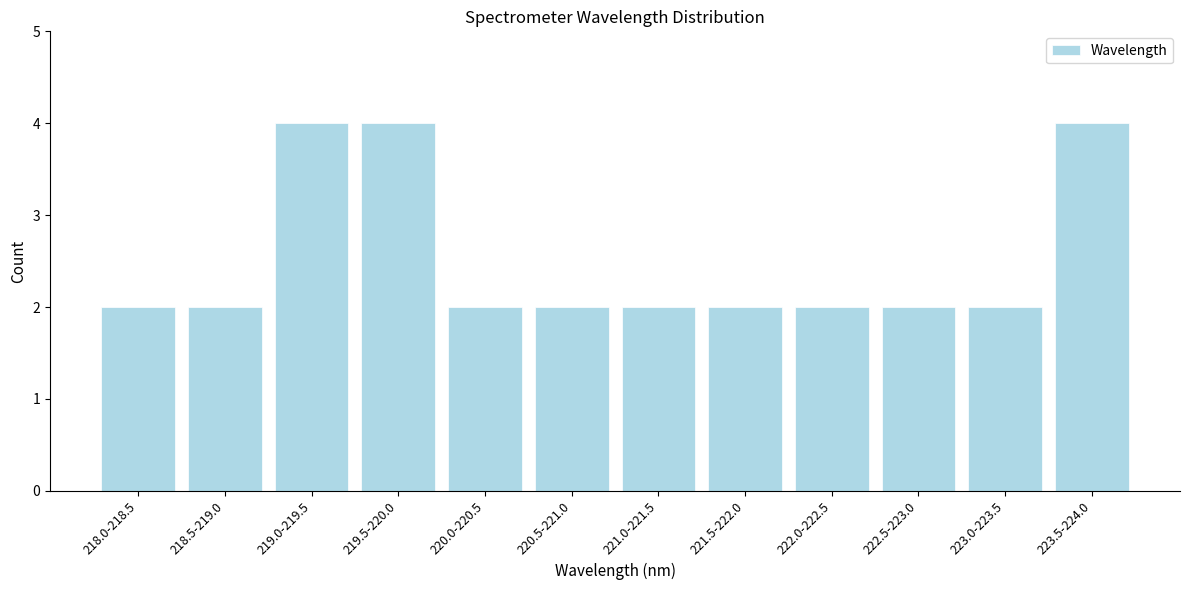

Reading left to right, extract all data points from this chart.

218.0-218.5=2	218.5-219.0=2	219.0-219.5=4	219.5-220.0=4	220.0-220.5=2	220.5-221.0=2	221.0-221.5=2	221.5-222.0=2	222.0-222.5=2	222.5-223.0=2	223.0-223.5=2	223.5-224.0=4